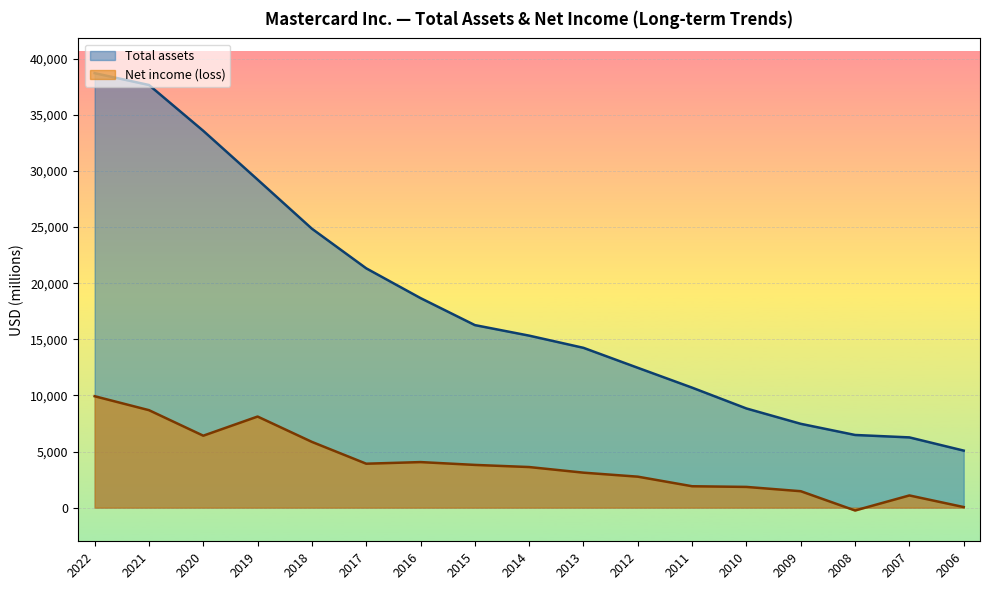

At how many categories does at least one series exceed 22236?

5